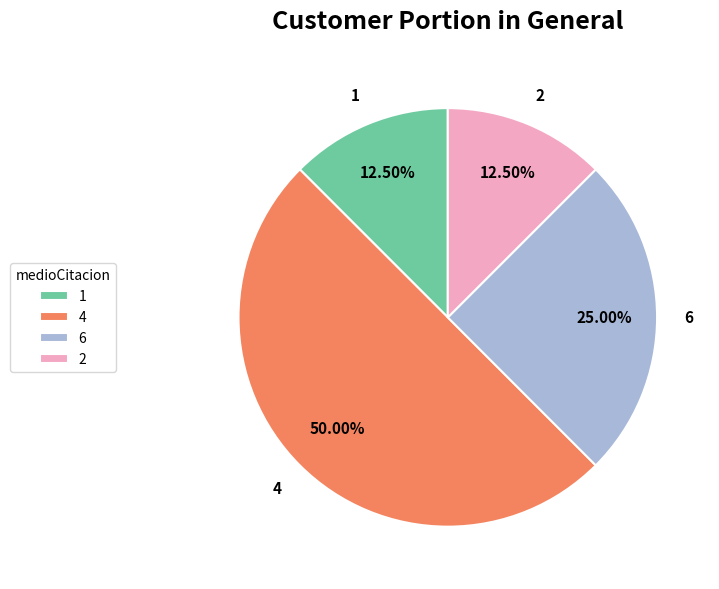

Is the sum of 2 and 4 greater than half?

Yes